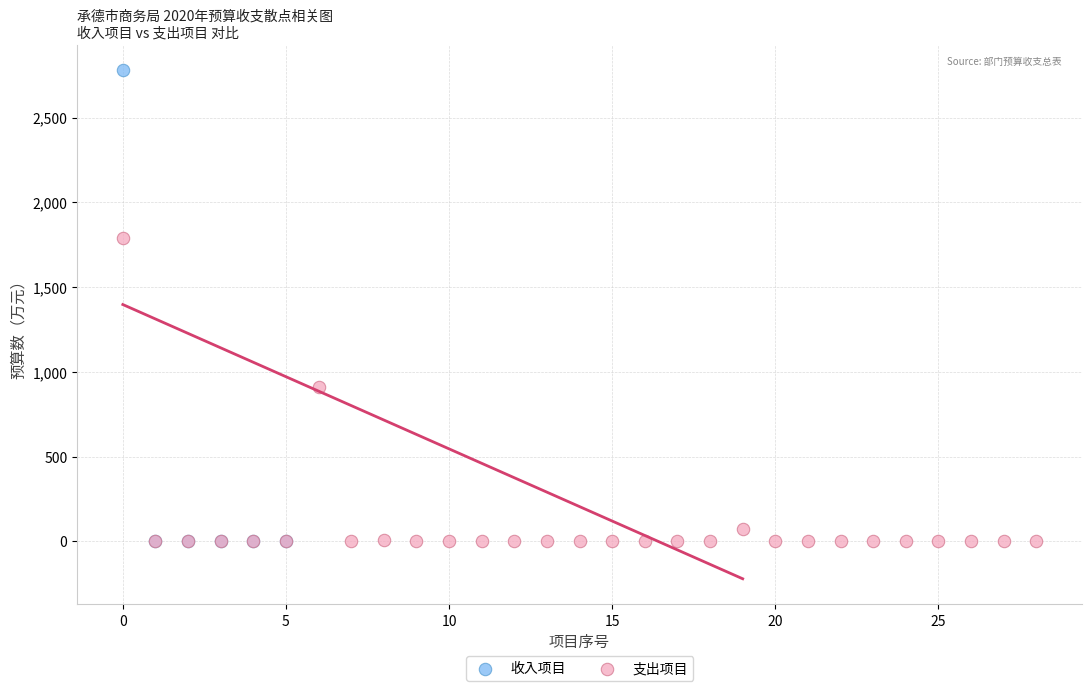

Which series contains the highest Y value?

收入项目